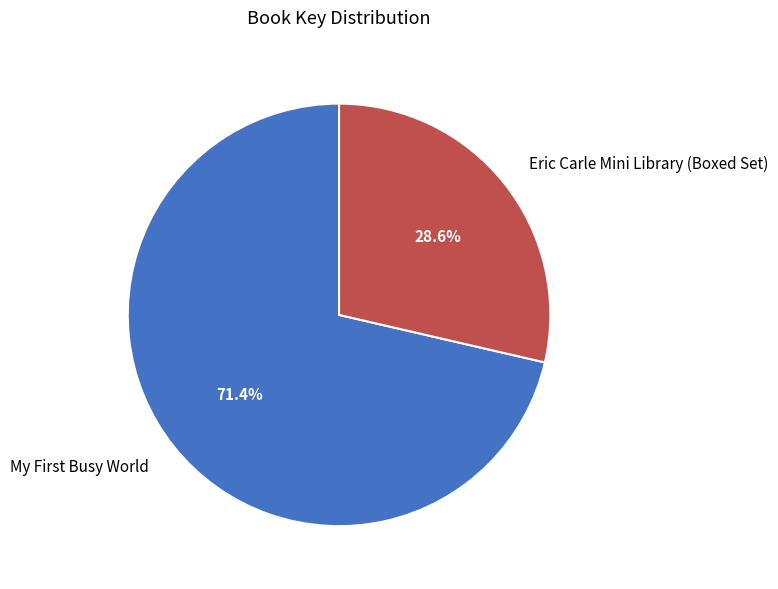

What is the smallest slice in the pie chart?

Eric Carle Mini Library (Boxed Set)